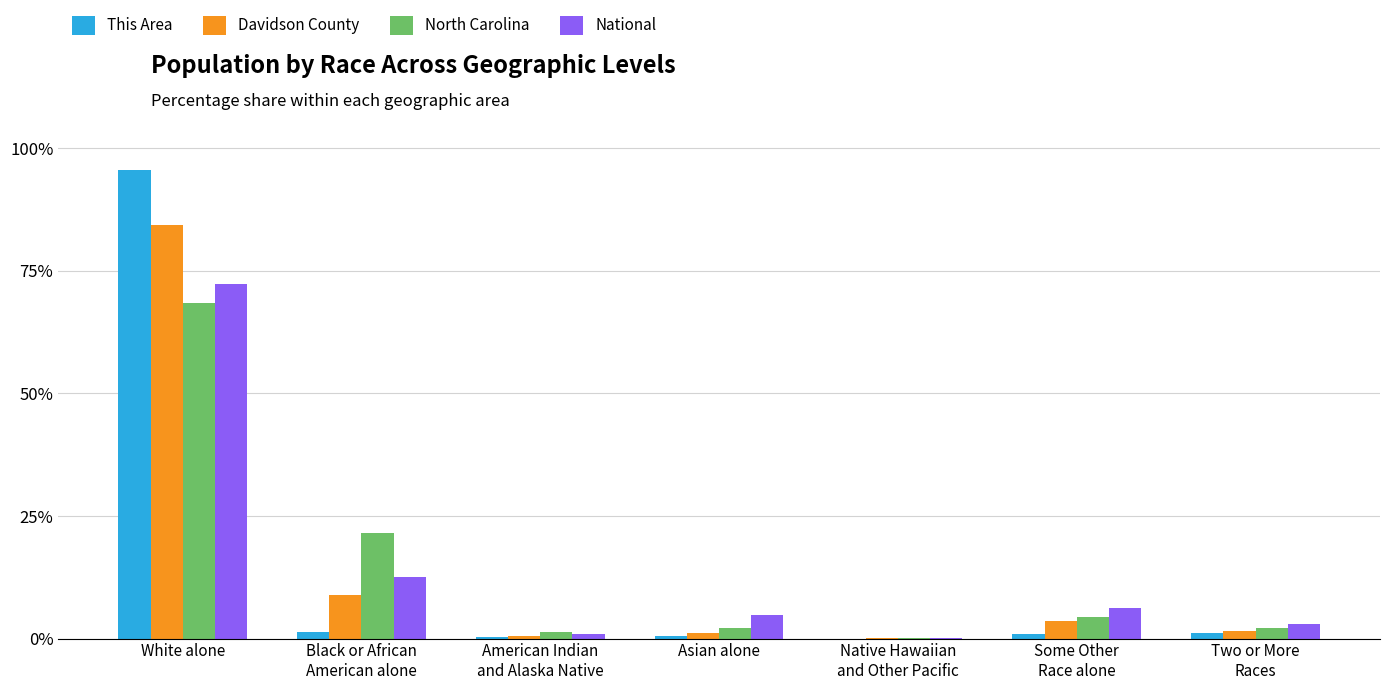

What is the highest value of the National series?

72.4